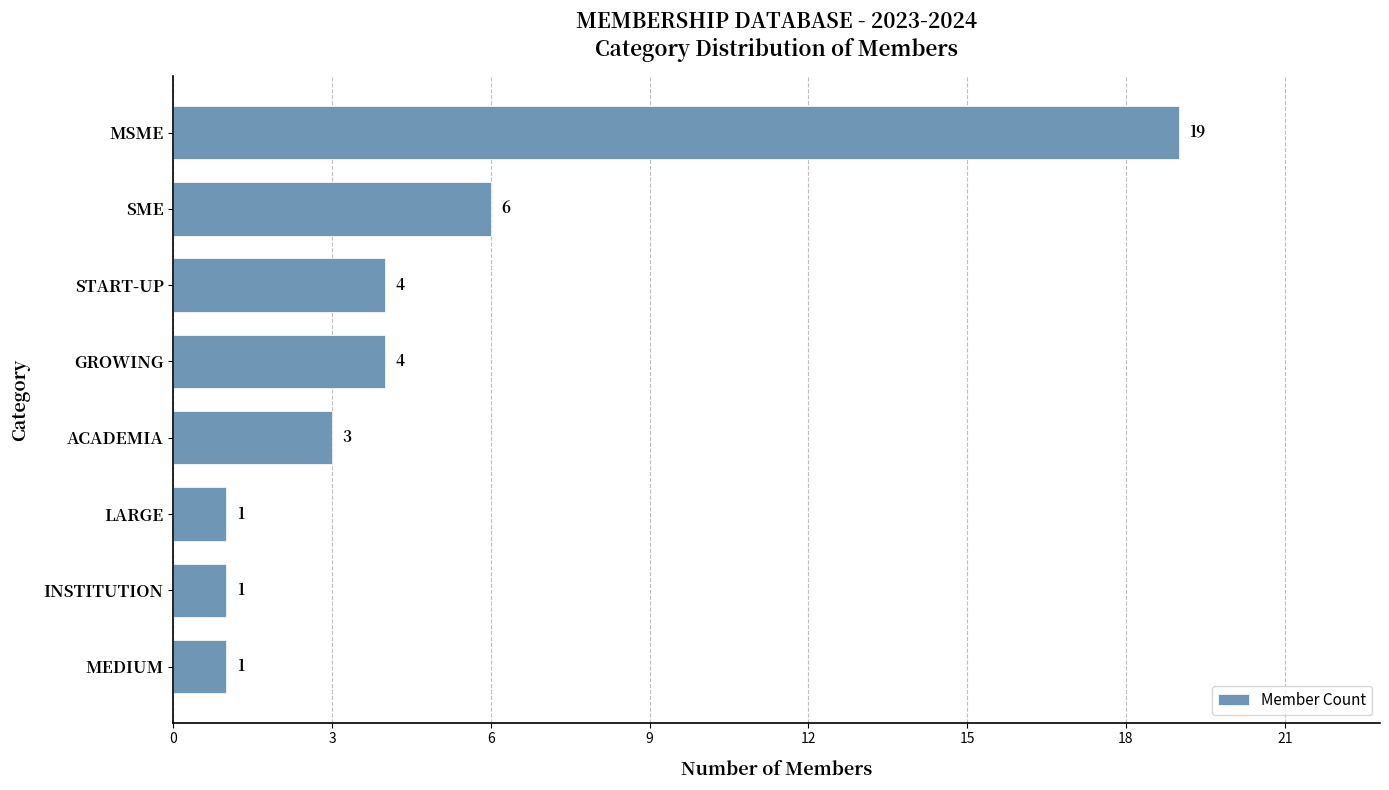

The chart shows a value of 4 at START-UP. True or false?

True